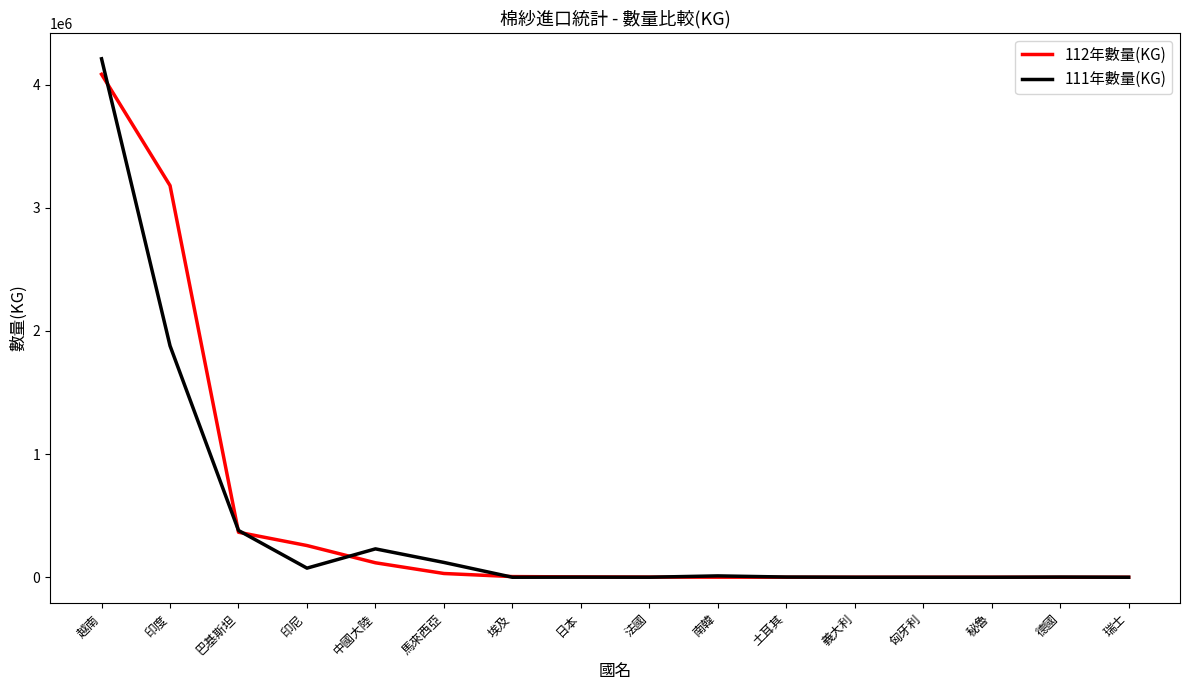

Which series has the widest spread of values?

111年數量(KG)